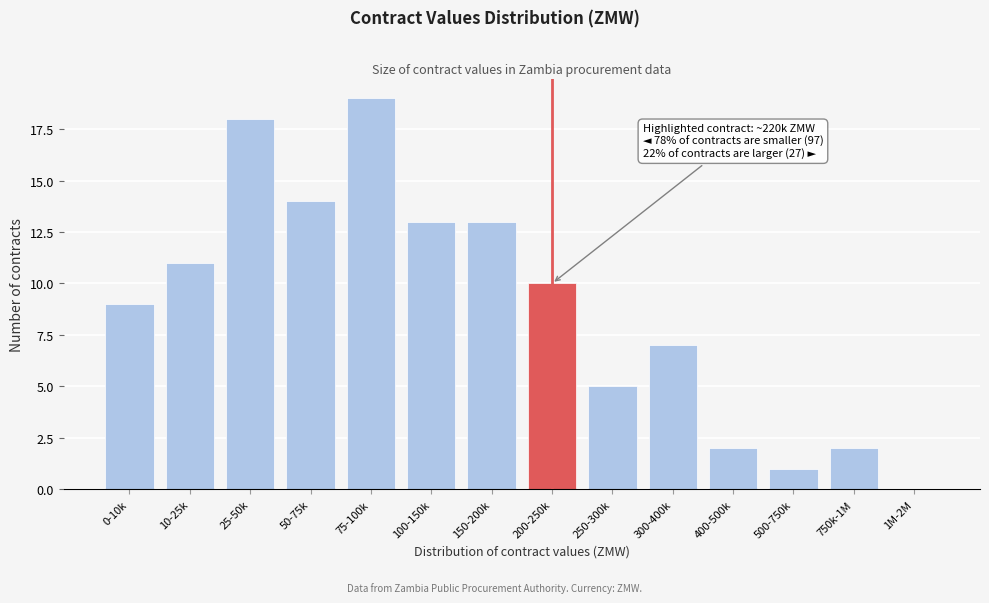

Reading right to left, what are all the values shown in this chart?

1M-2M=0	750k-1M=2	500-750k=1	400-500k=2	300-400k=7	250-300k=5	200-250k=10	150-200k=13	100-150k=13	75-100k=19	50-75k=14	25-50k=18	10-25k=11	0-10k=9